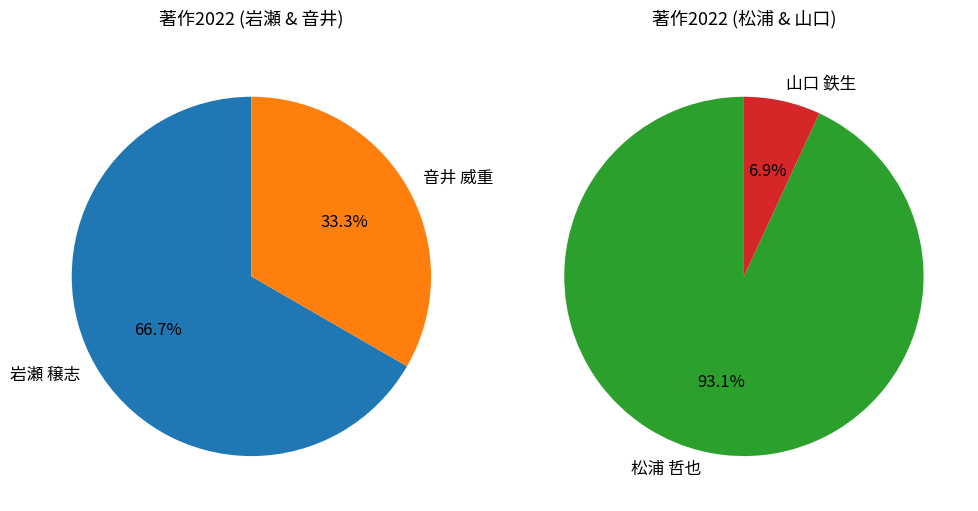

Which category has the biggest portion of the pie?

松浦 哲也